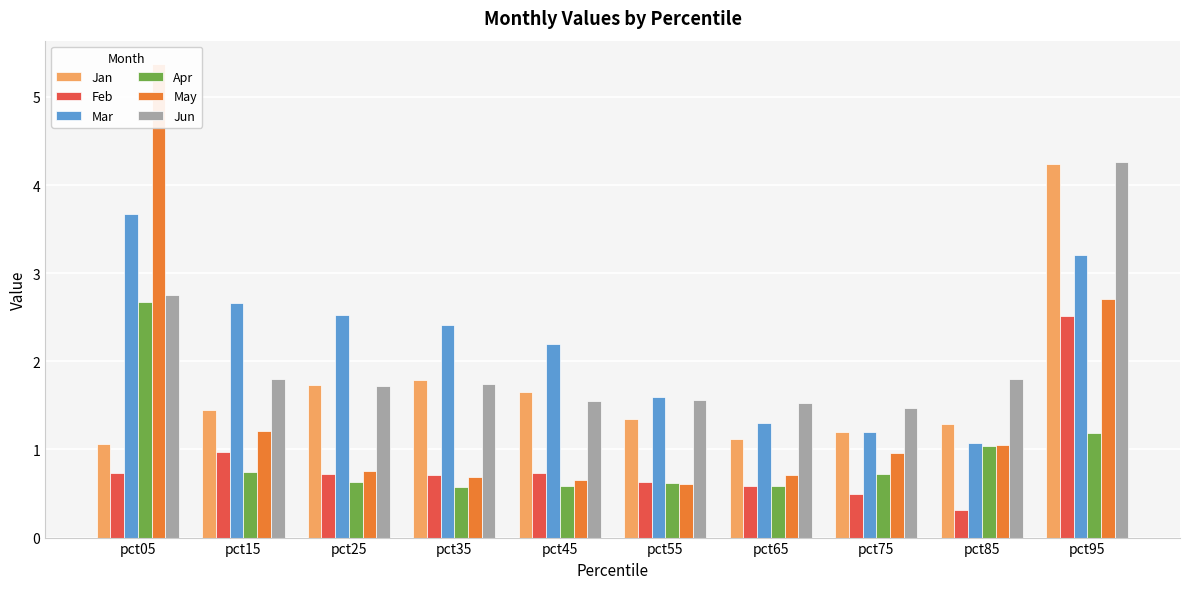

What are all the series names shown in the legend?

Jan, Feb, Mar, Apr, May, Jun